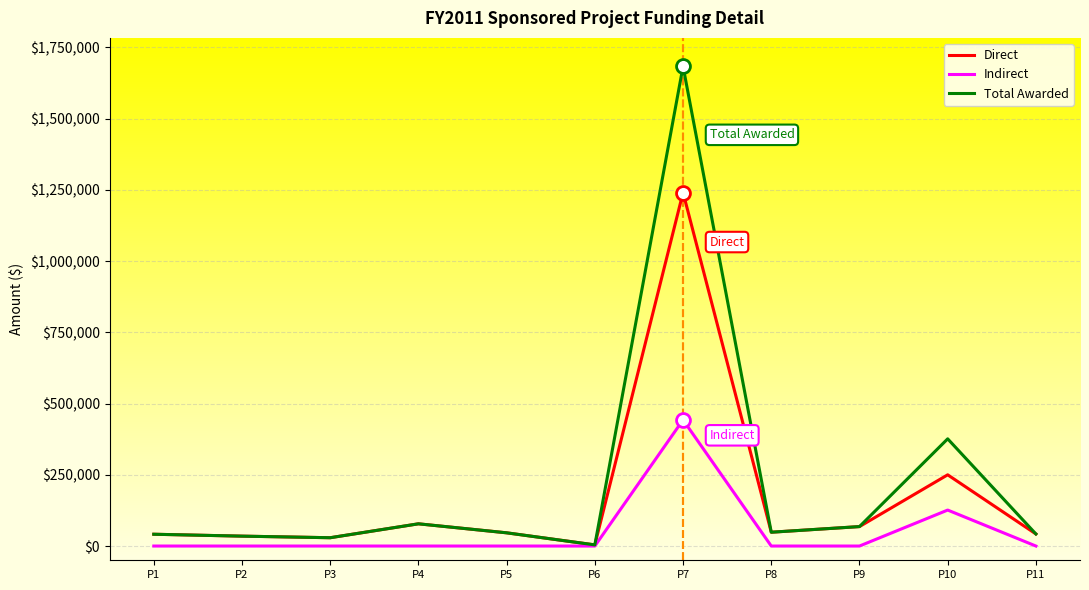

Where is Total Awarded nearest to the value 843788?

P10